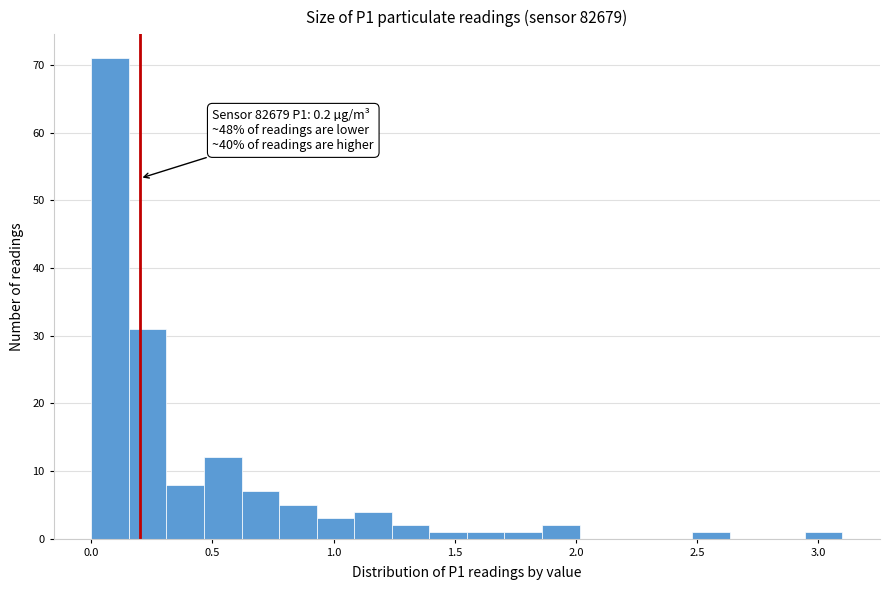

Read against the x-axis, roughly where is the centre of the tallest bar?

0.10